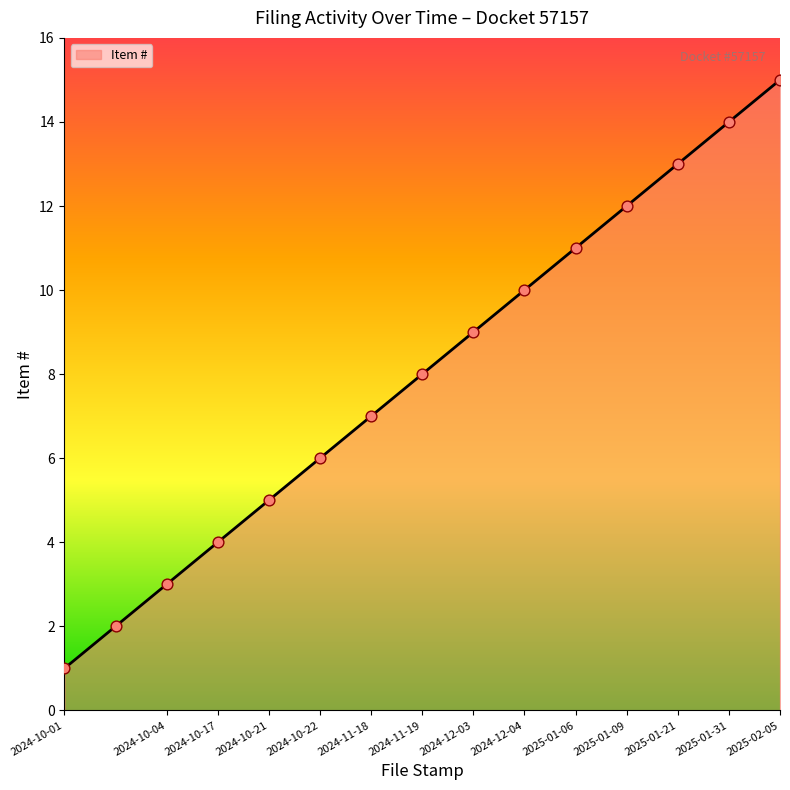

What is the change in value from 2024-10-04 to 2025-01-31?

+11